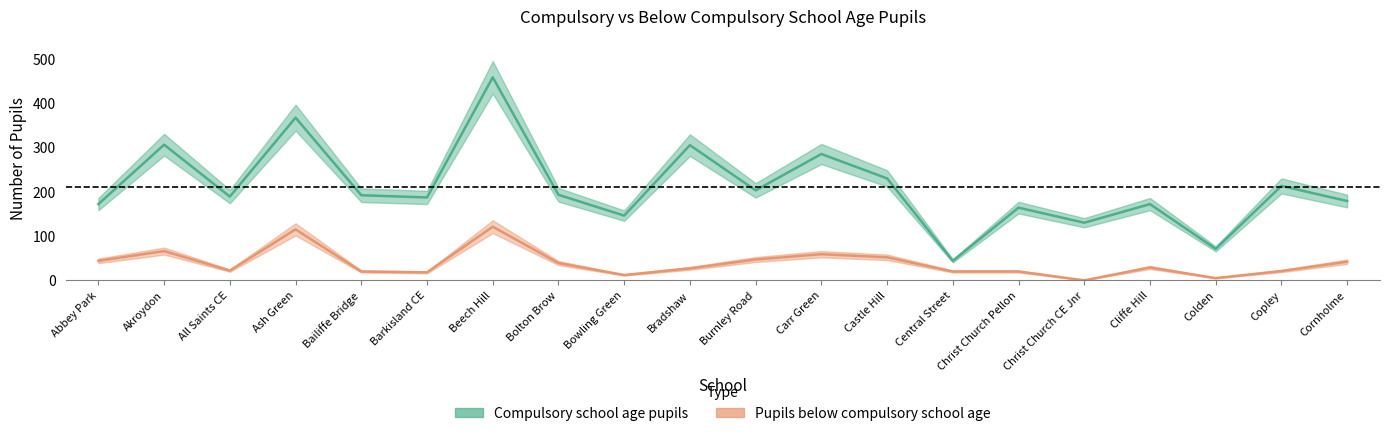

Which series has the largest range (max minus min)?

compulsory